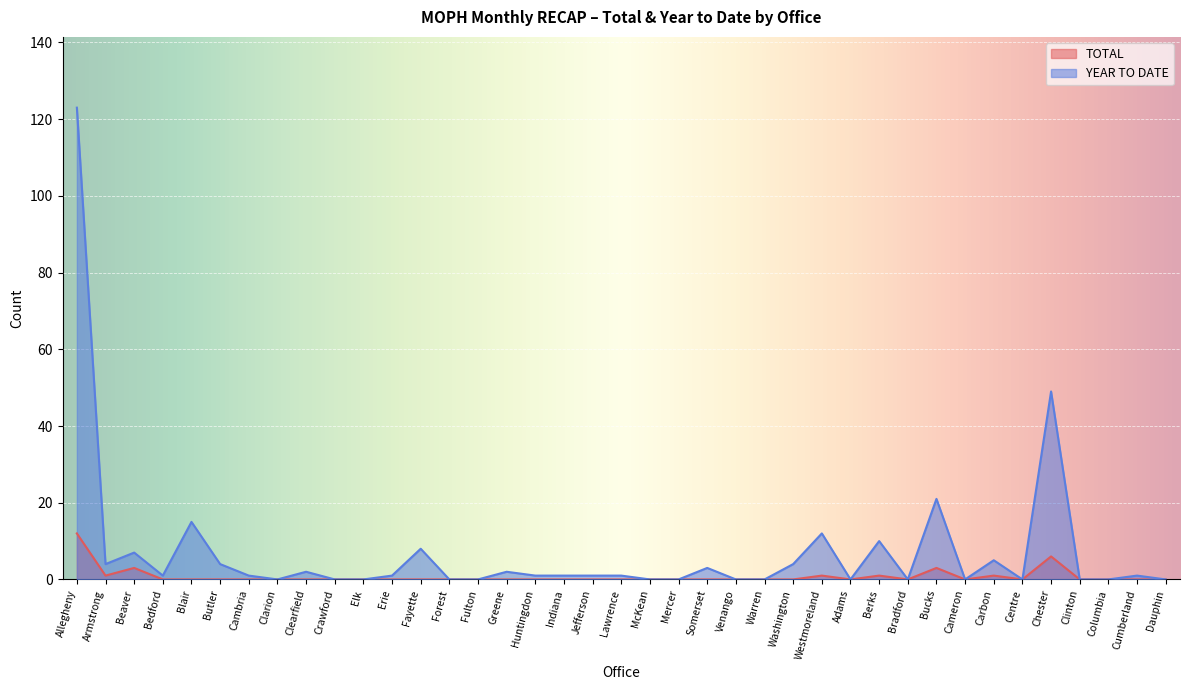

True or false: YEAR TO DATE and TOTAL intersect in this chart.

False